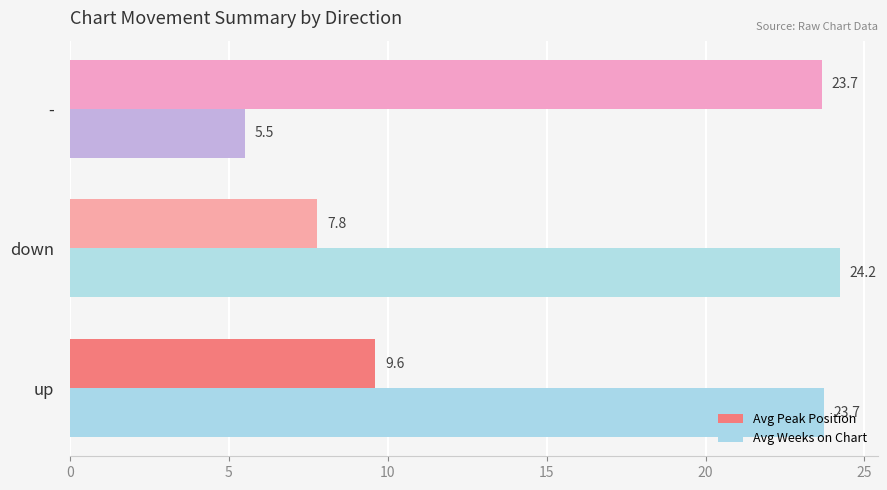

At how many categories does at least one series exceed 6?

3